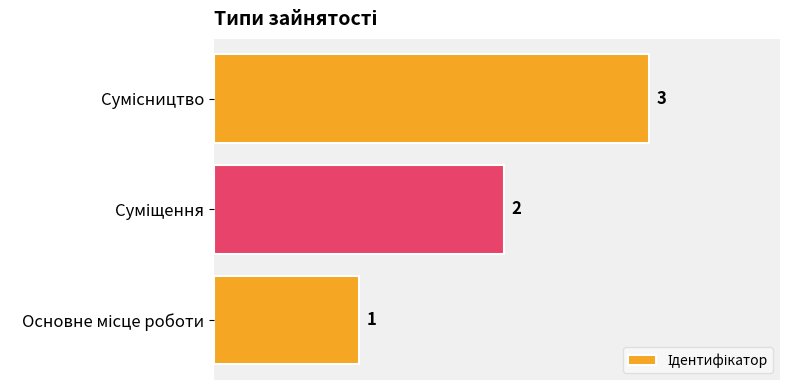

What is the sum of all values?

6